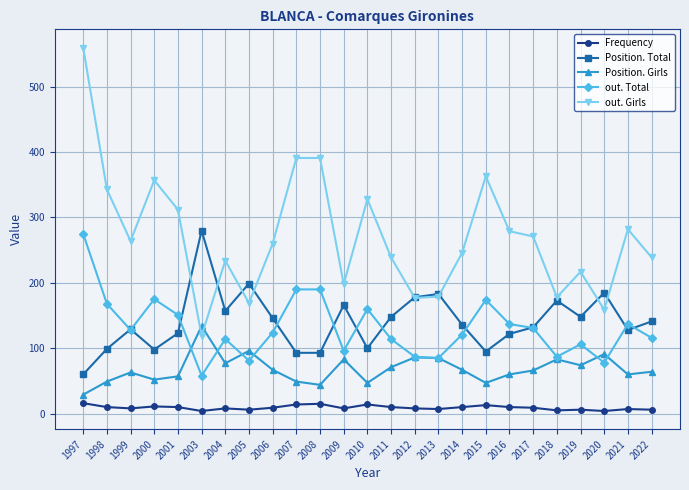

How many lines are shown in the chart?

5